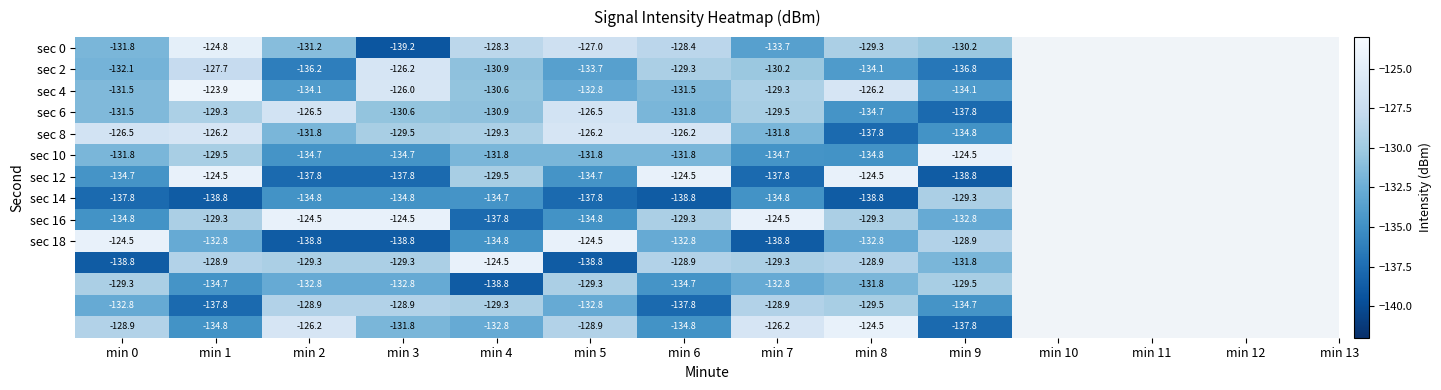

At which category does the chart reach its minimum across all series?

min 3